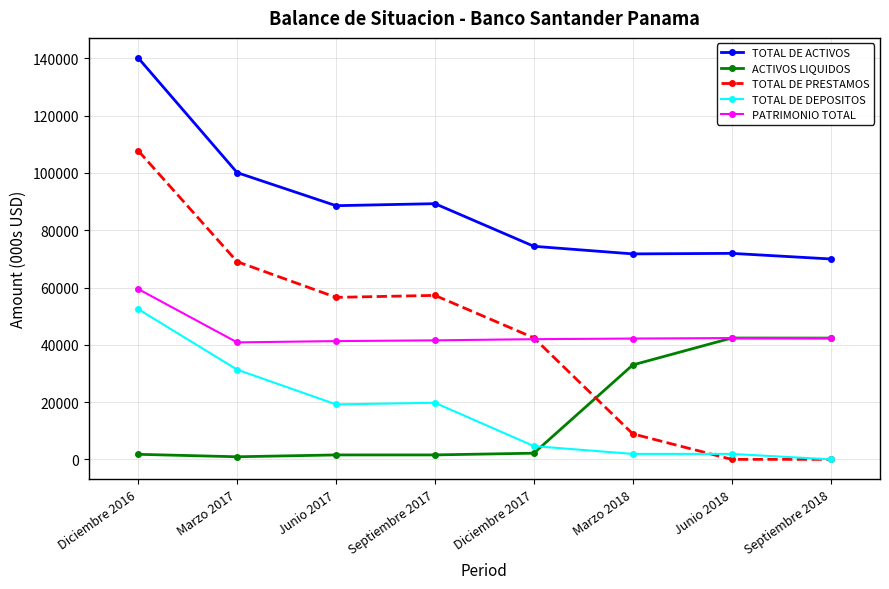

What are all the series names shown in the legend?

TOTAL DE ACTIVOS, ACTIVOS LIQUIDOS, TOTAL DE PRESTAMOS, TOTAL DE DEPOSITOS, PATRIMONIO TOTAL